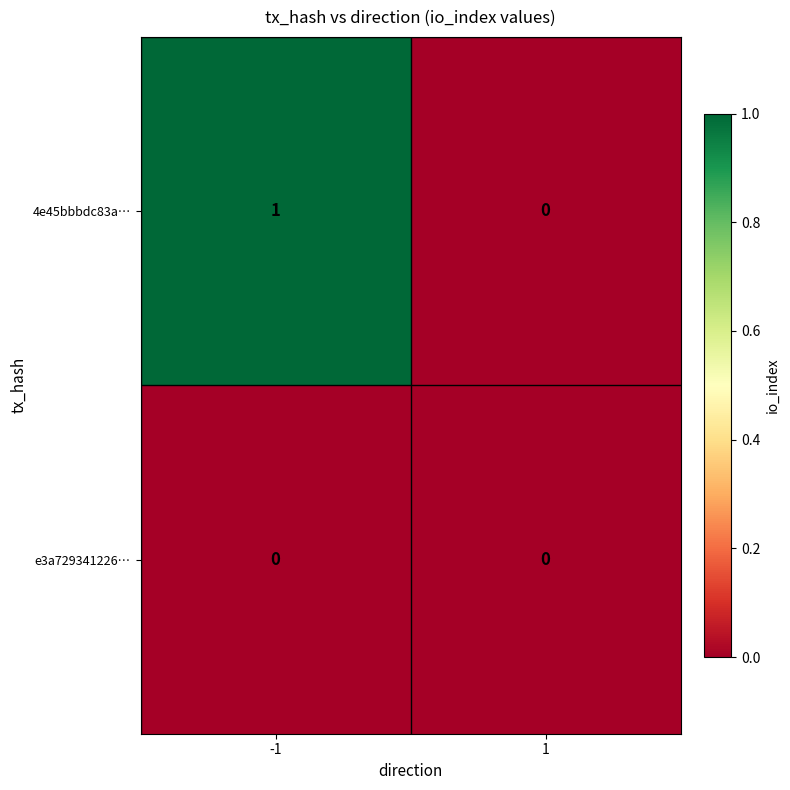

What is the difference between the highest and lowest values at -1?

1